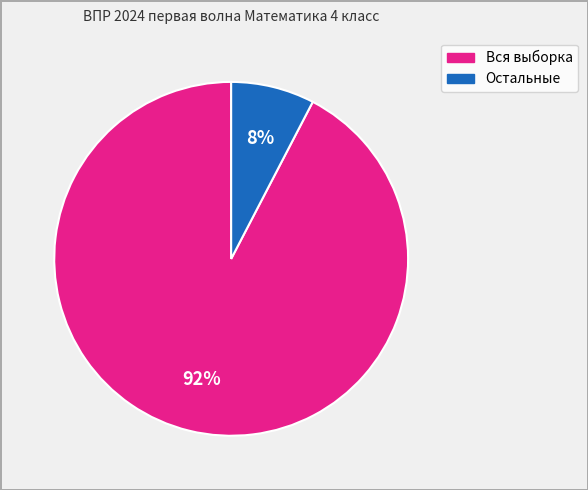

Does any single category account for the majority?

Yes